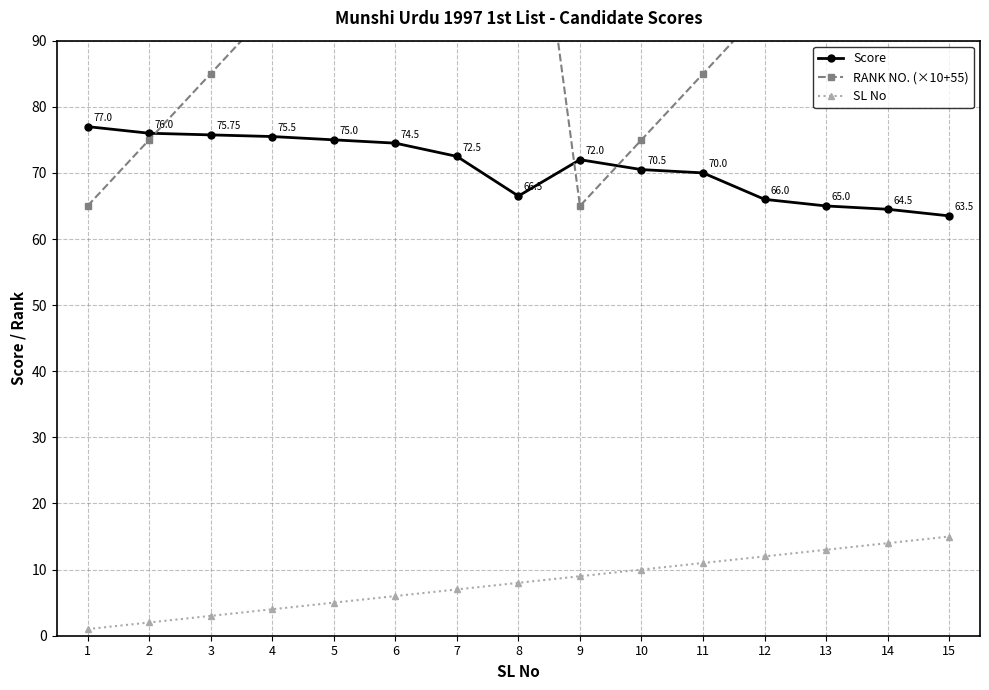

What is the value of the Score point at the 5th from the left?

75.0